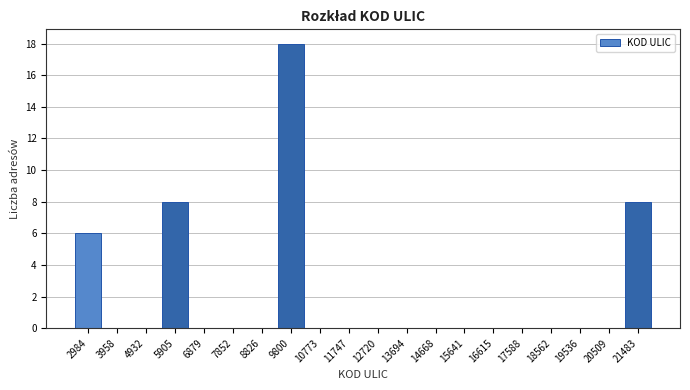

What is the height of the bar covering 5400 to 6400 on the x-axis? Neither the bar edges nor the heights are printed on the chart, so give them approximately, as read against the axes.

8